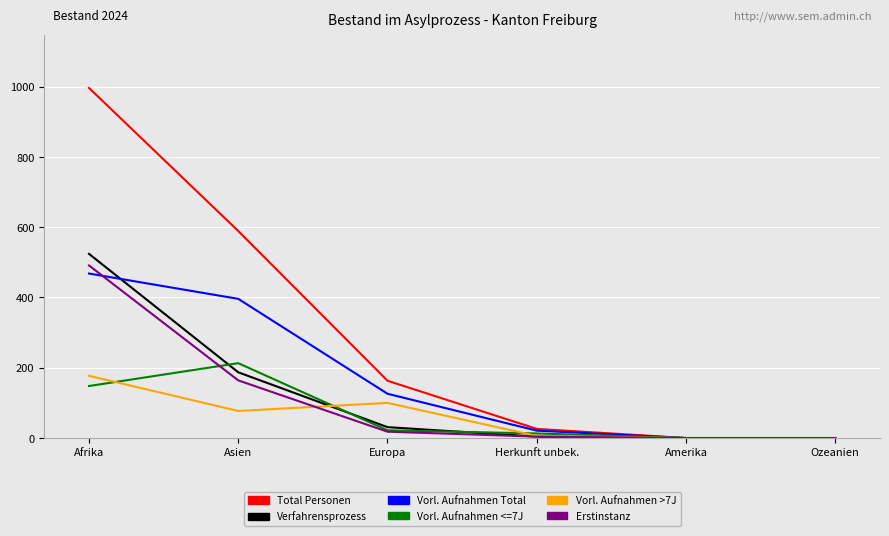

Is it true that Total Personen equals 996 at Afrika?

True